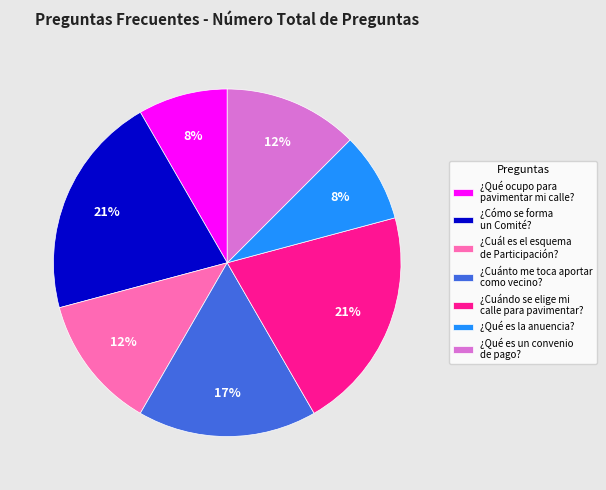

To the nearest percent, what is the average slice percentage?

14%